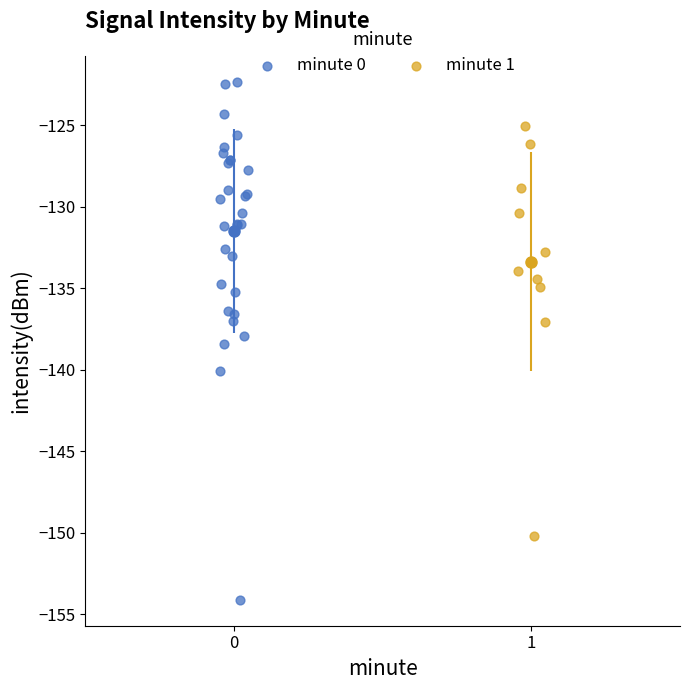

Which series contains the lowest Y value?

minute 0